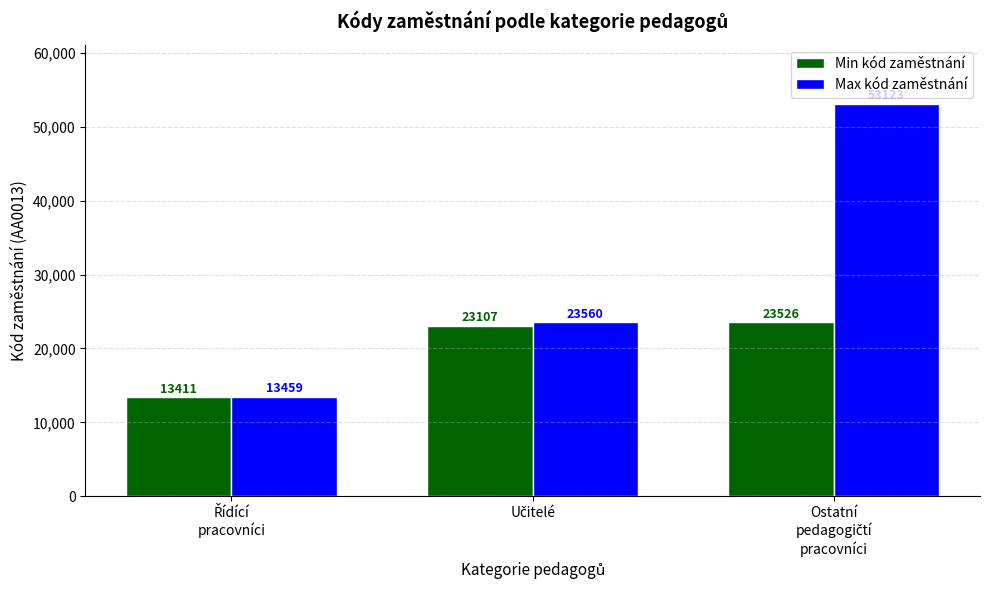

Which series has the largest total across all categories?

Max kód zaměstnání